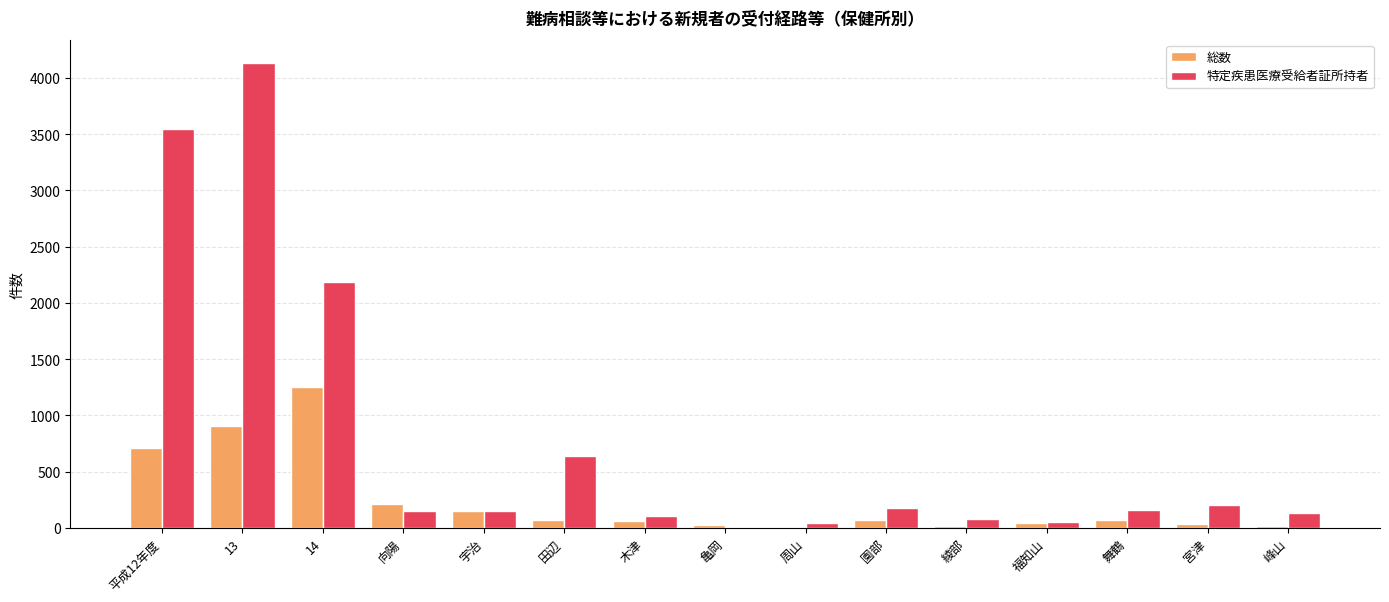

At which category is the sum across all series the highest?

13